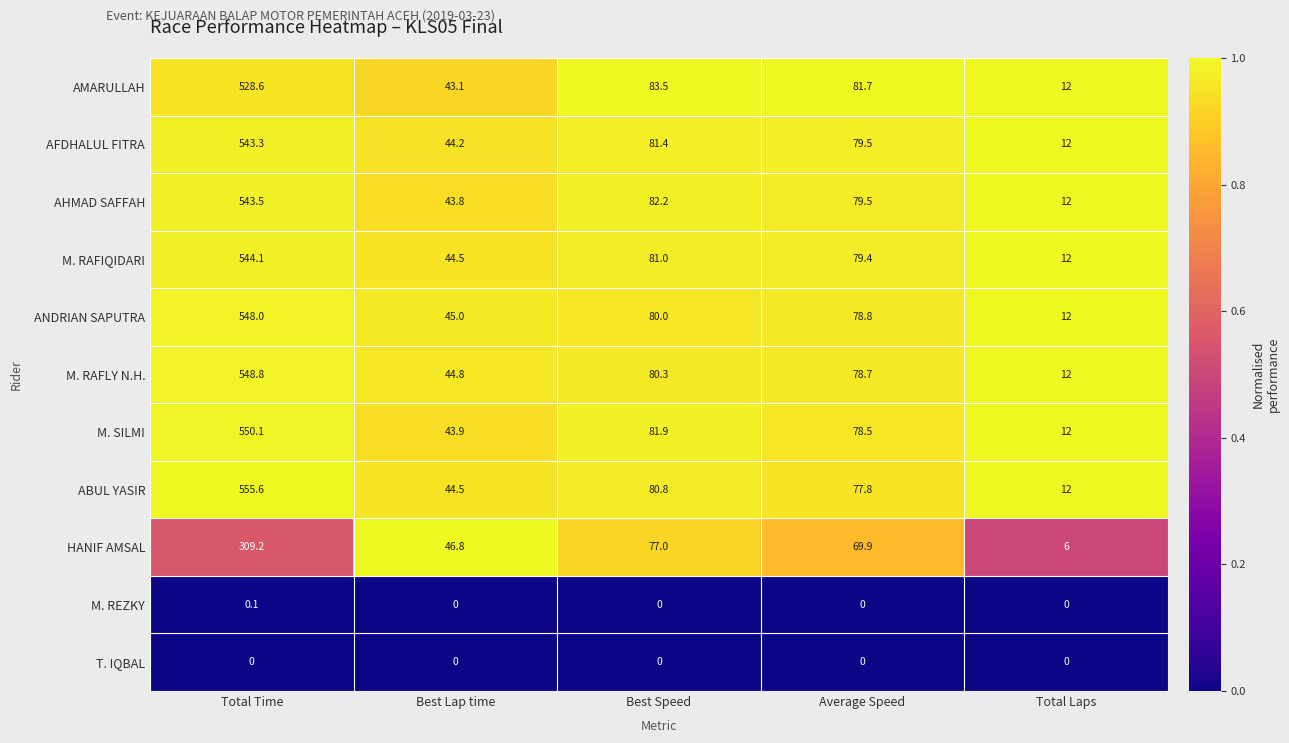

Is the value of AMARULLAH at Average Speed greater than the value of T. IQBAL at Total Laps?

Yes